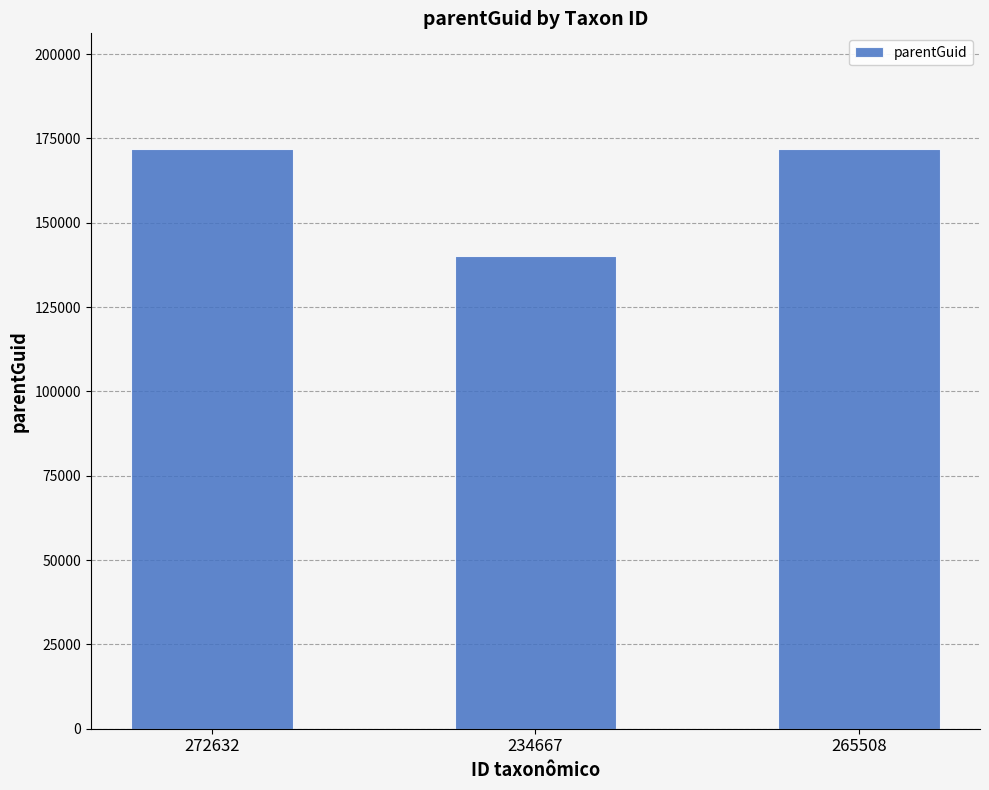

Are the bars horizontal?

No